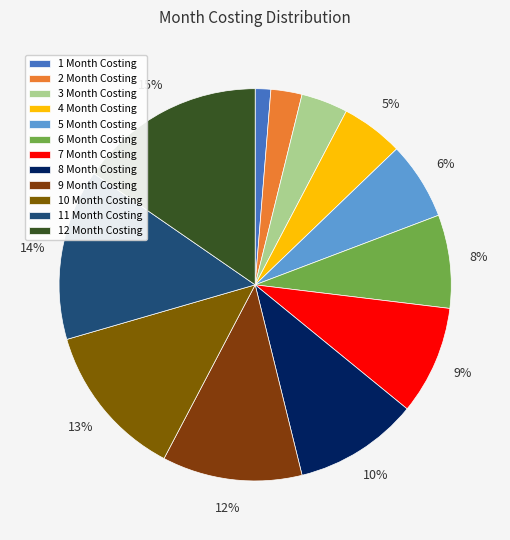

Is there a majority slice in this chart?

No